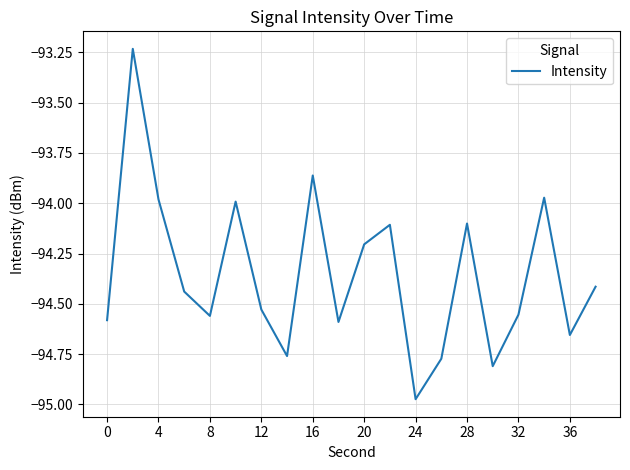

What is the difference between the maximum and minimum values?

1.7